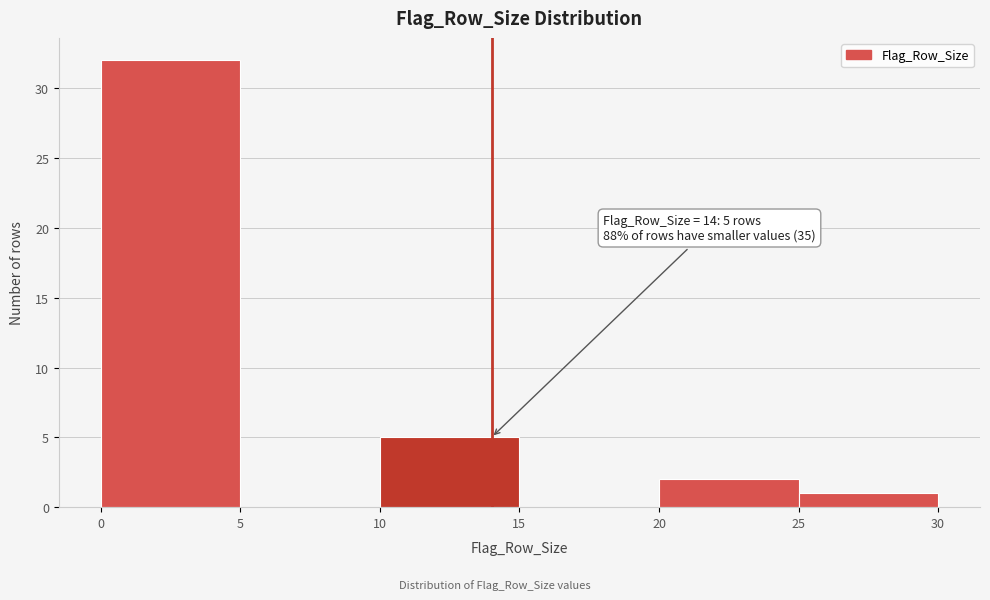

Over which range of the x-axis is the bar tallest?

0 to 5